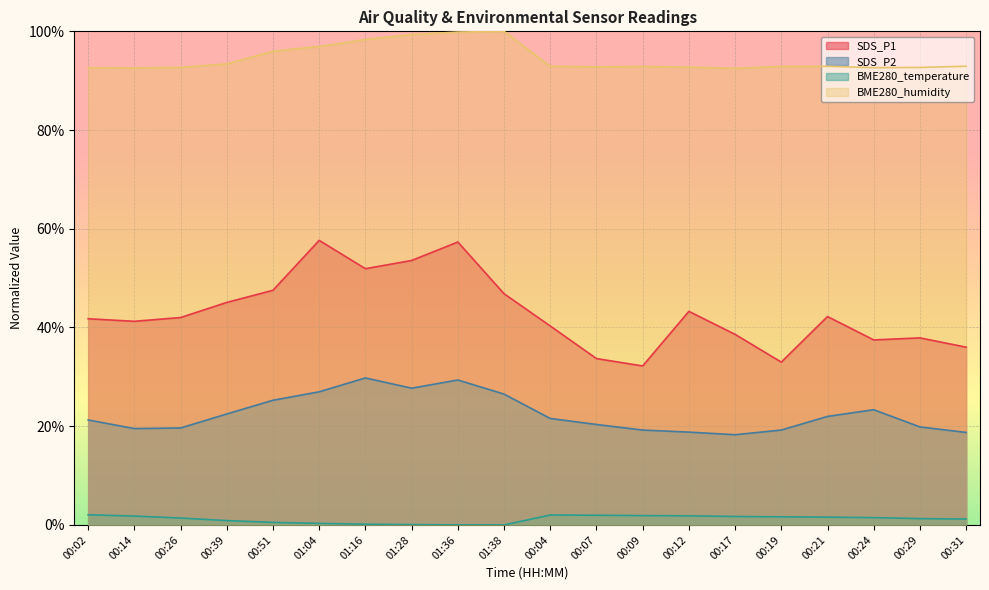

Read the BME280_humidity value at 00:07.

0.9